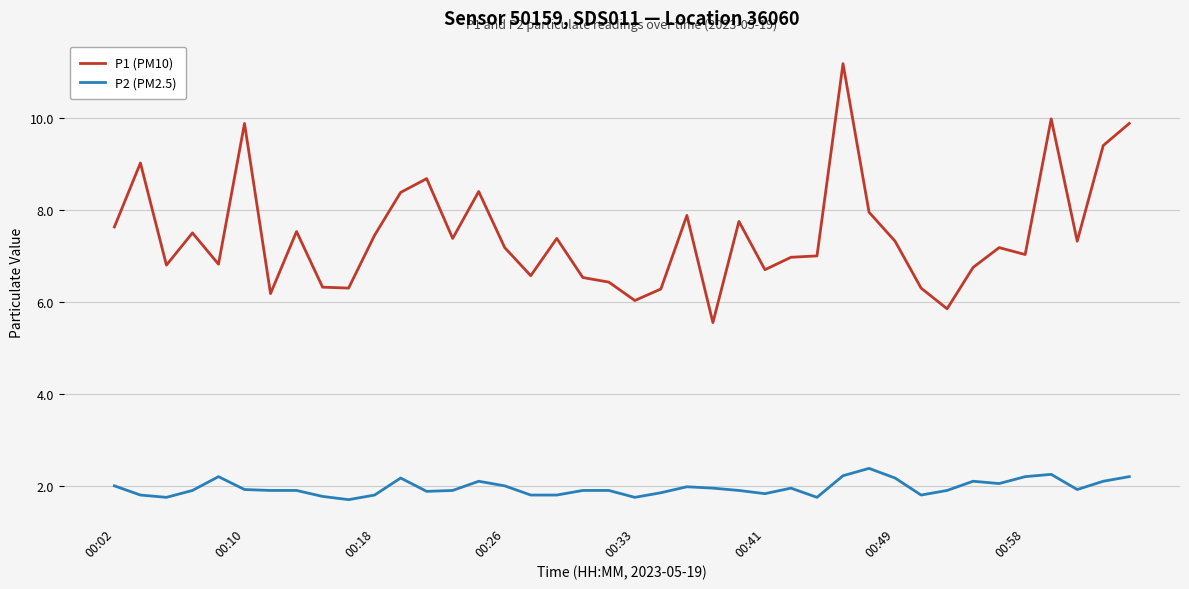

True or false: P1 (PM10) has more than 0 points higher than both neighbors.

True